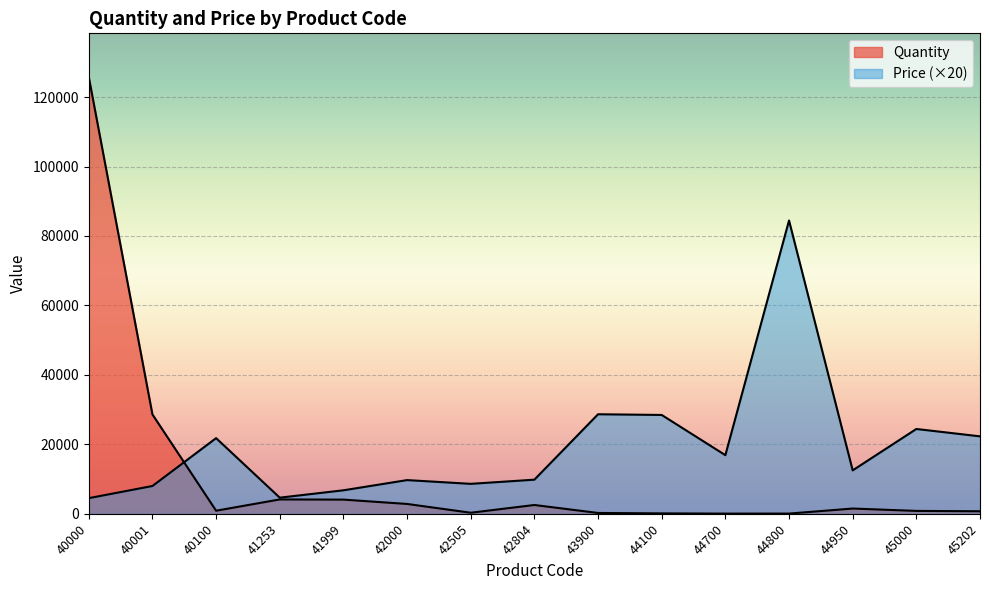

What is the average value of the Price series?

19433